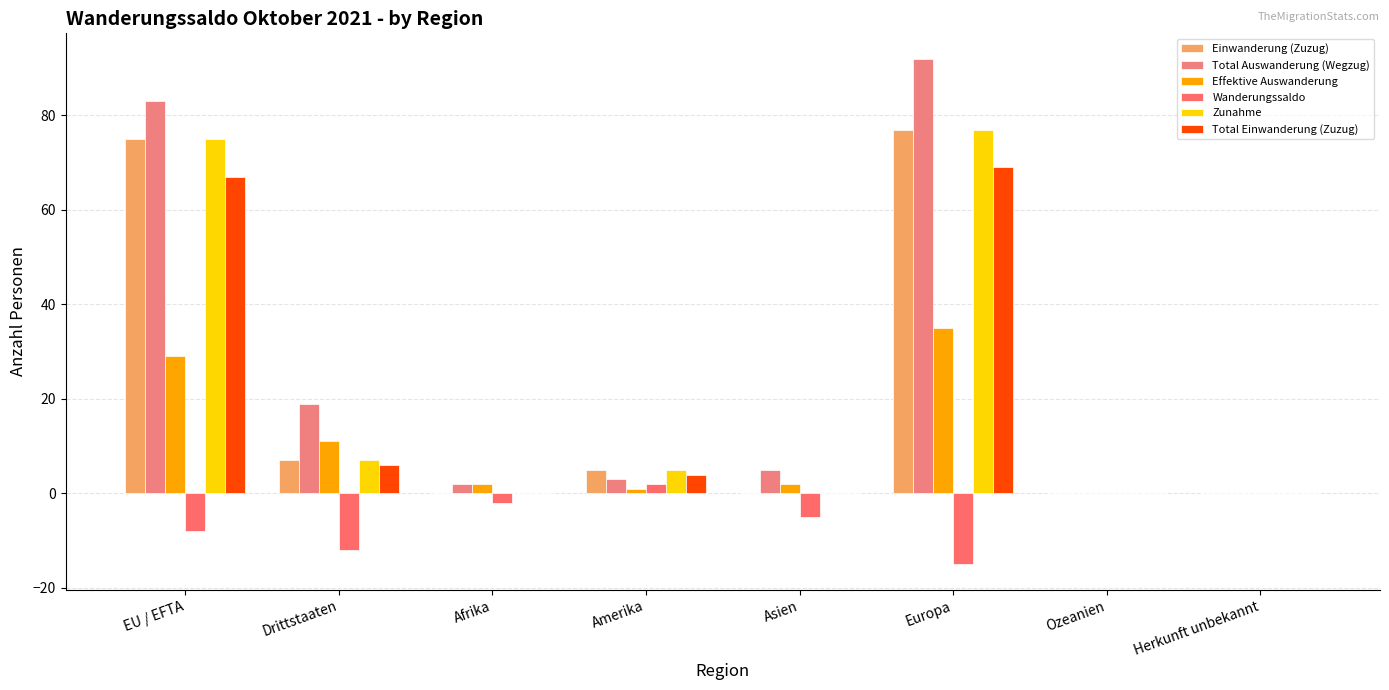

Which series changed the most between Drittstaaten and Amerika?

Total Auswanderung (Wegzug)